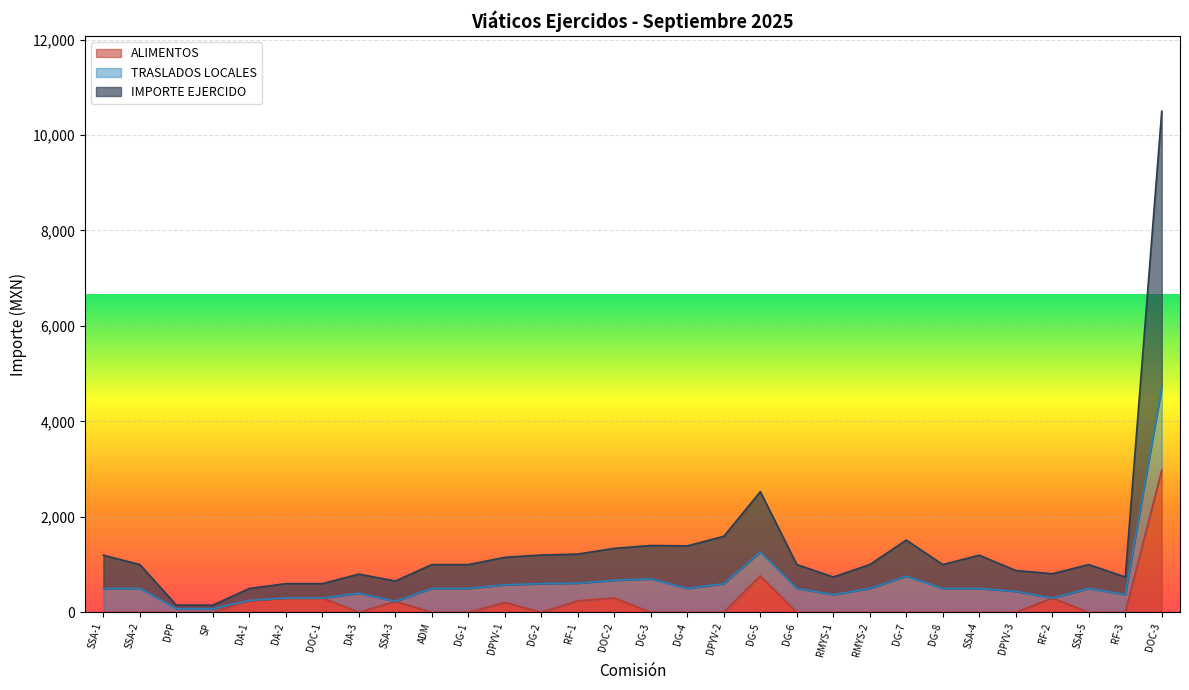

Which category has the highest value in the ALIMENTOS series?

DOC-3